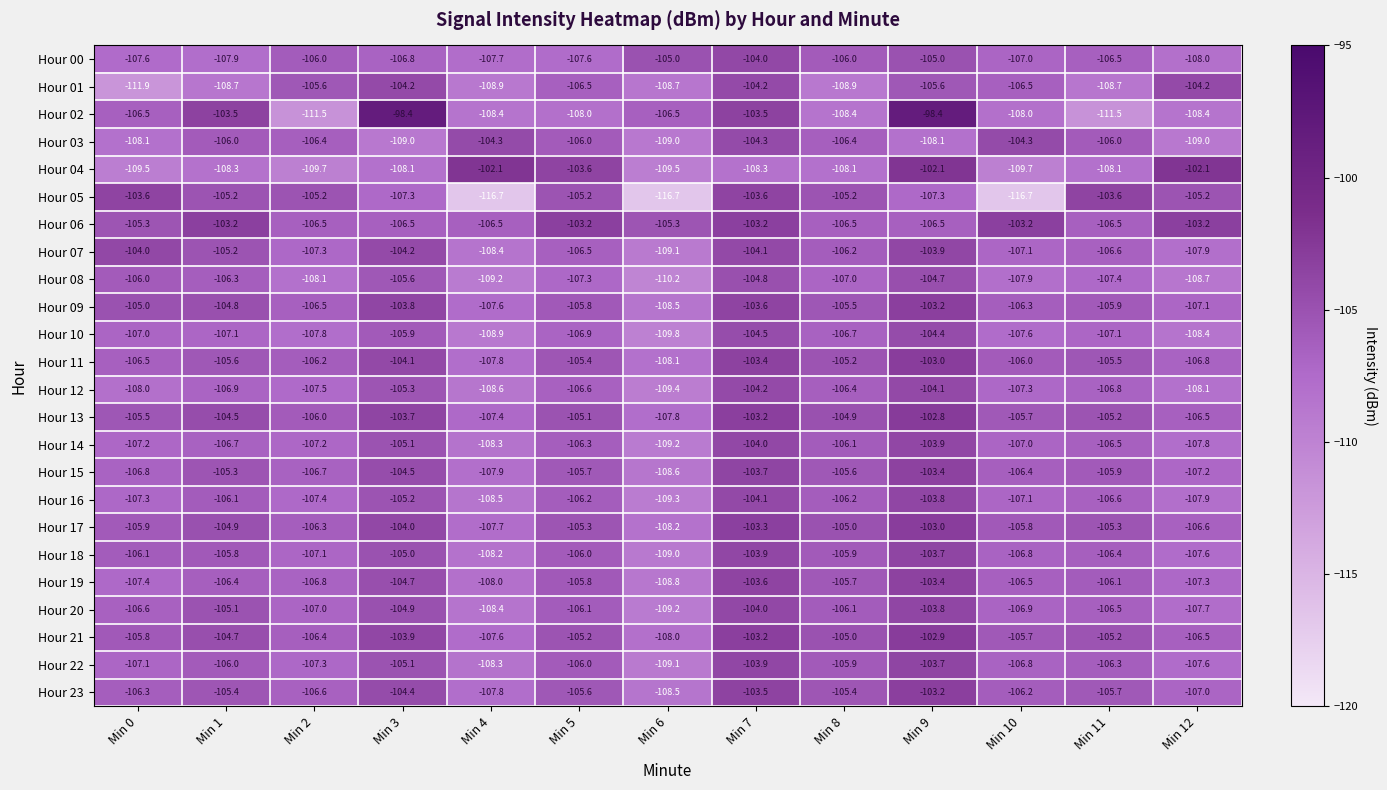

Count the number of categories in the chart.

13